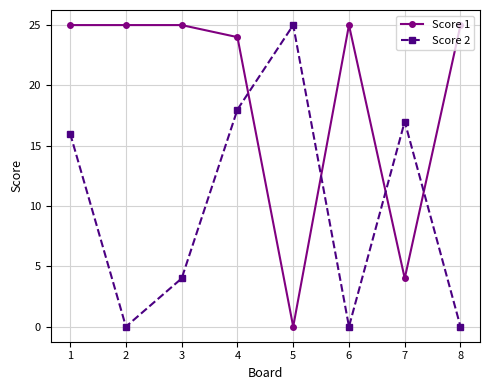

Reading left to right, extract all data points from this chart.

Score 1: 25	25	25	24	0	25	4	25
Score 2: 16	0	4	18	25	0	17	0